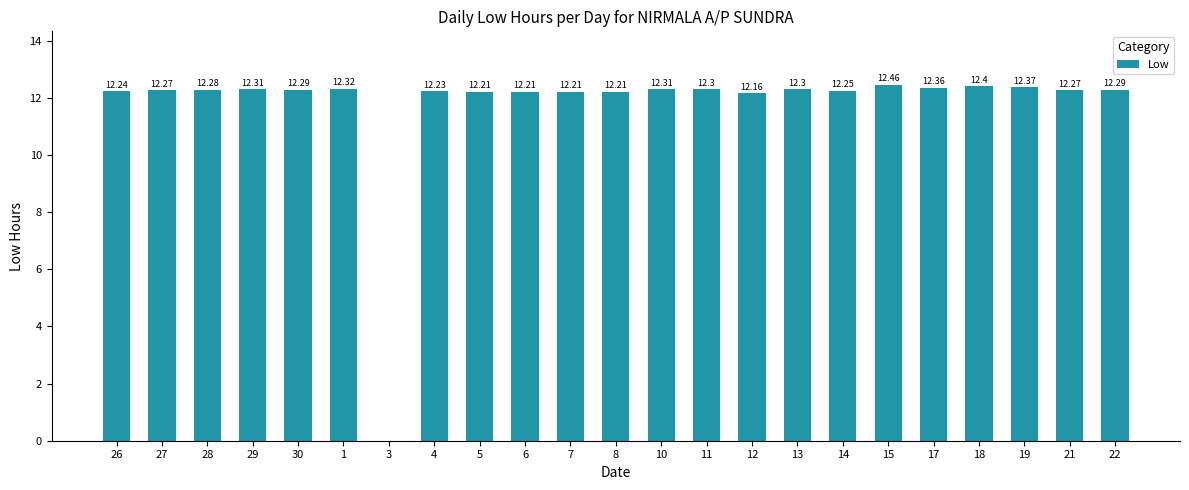

At which label is the value closest to 6?

3